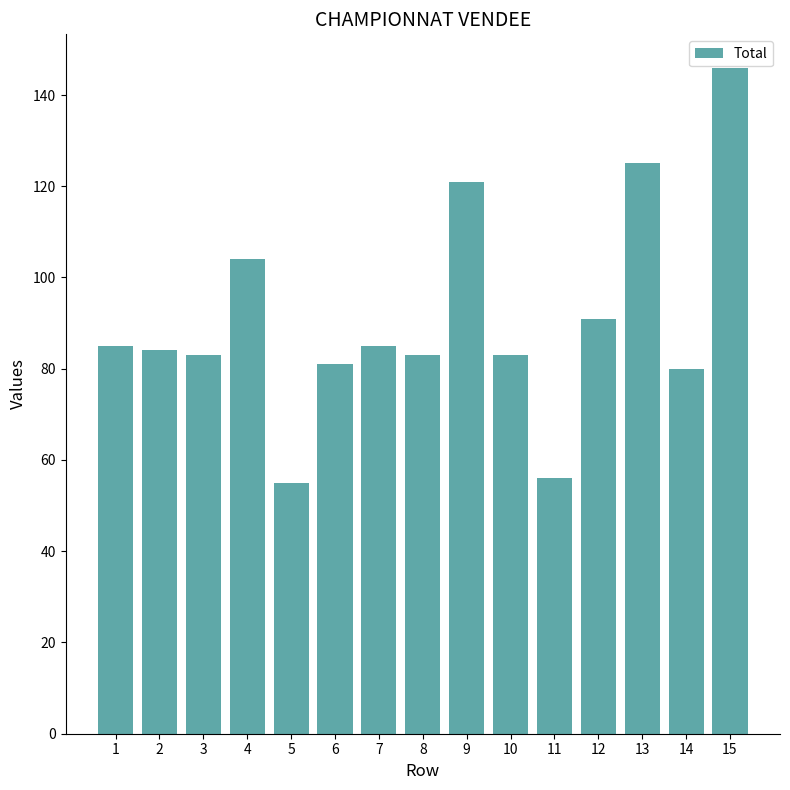

The chart shows a value of 109 at 8. True or false?

False